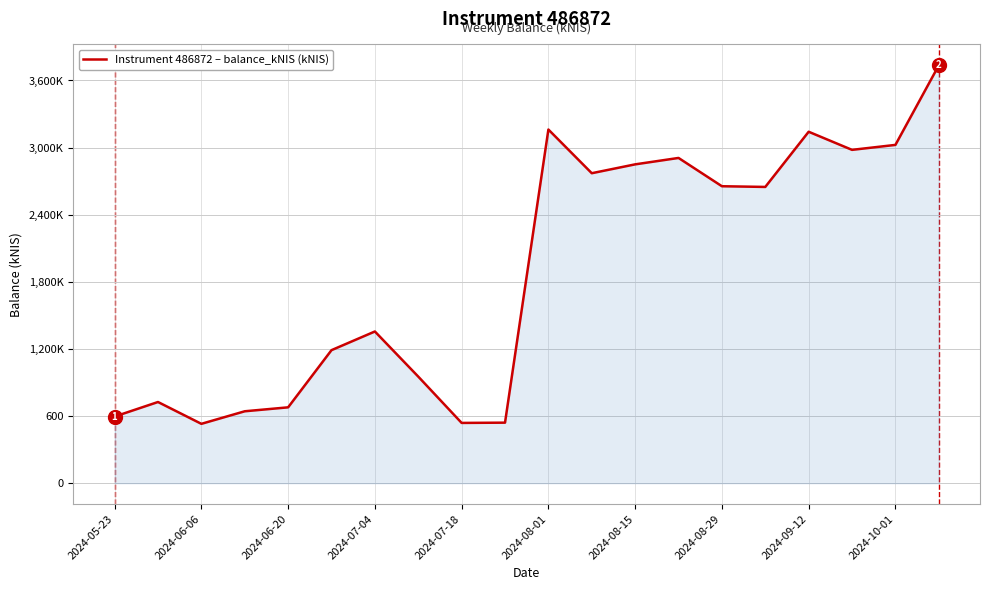

Does the chart display data point markers on the line(s)?

No